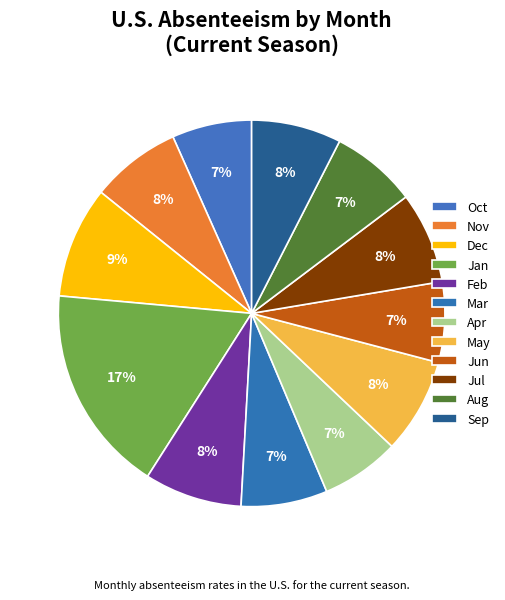

To the nearest percent, what portion does Oct represent?

7%